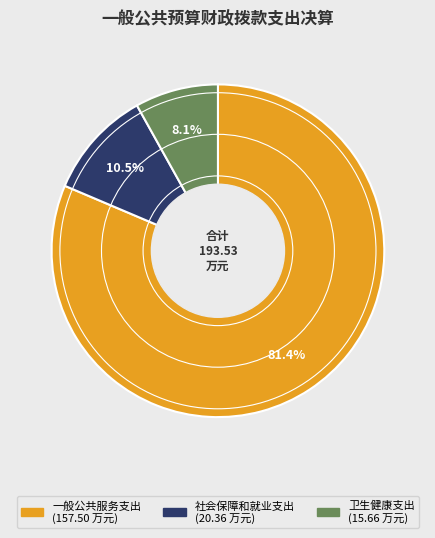

The 一般公共服务支出 slice represents 96% of the pie. True or false?

False